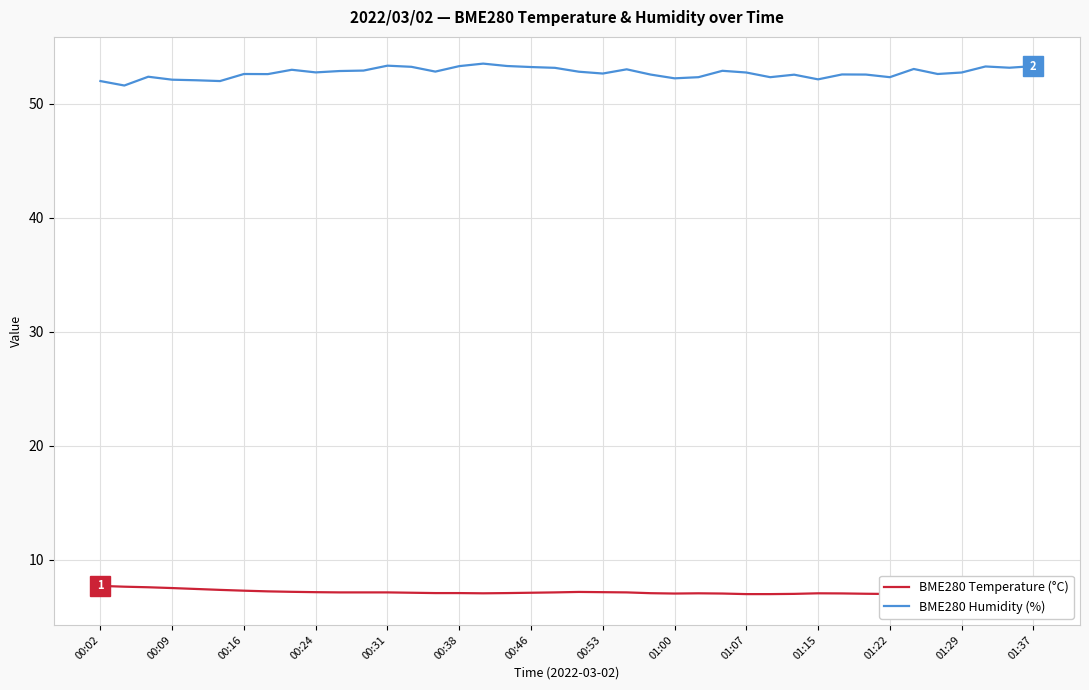

Is this an area chart (filled region under the line)?

No